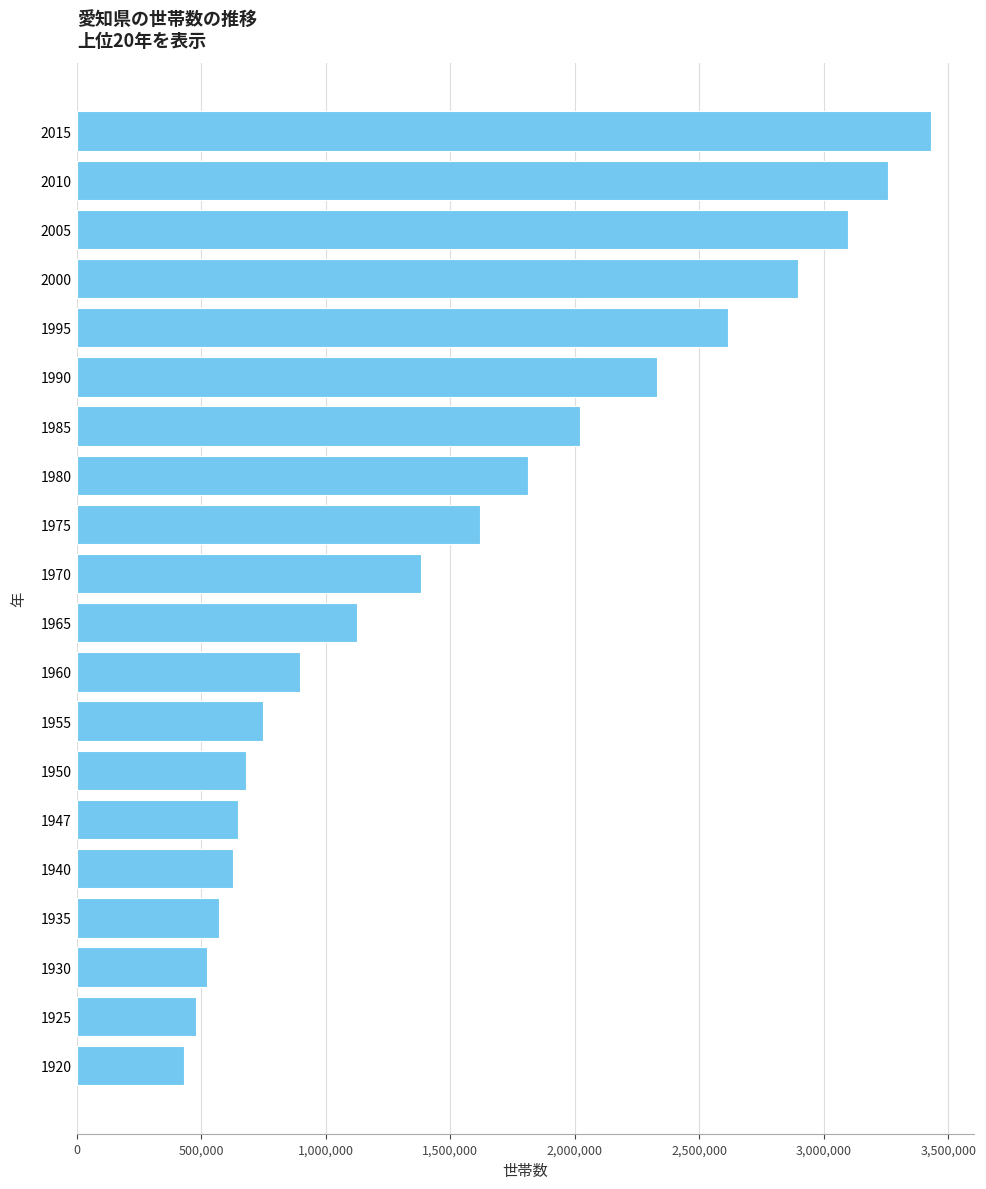

What is the change in value from 1955 to 2005?

+2348813